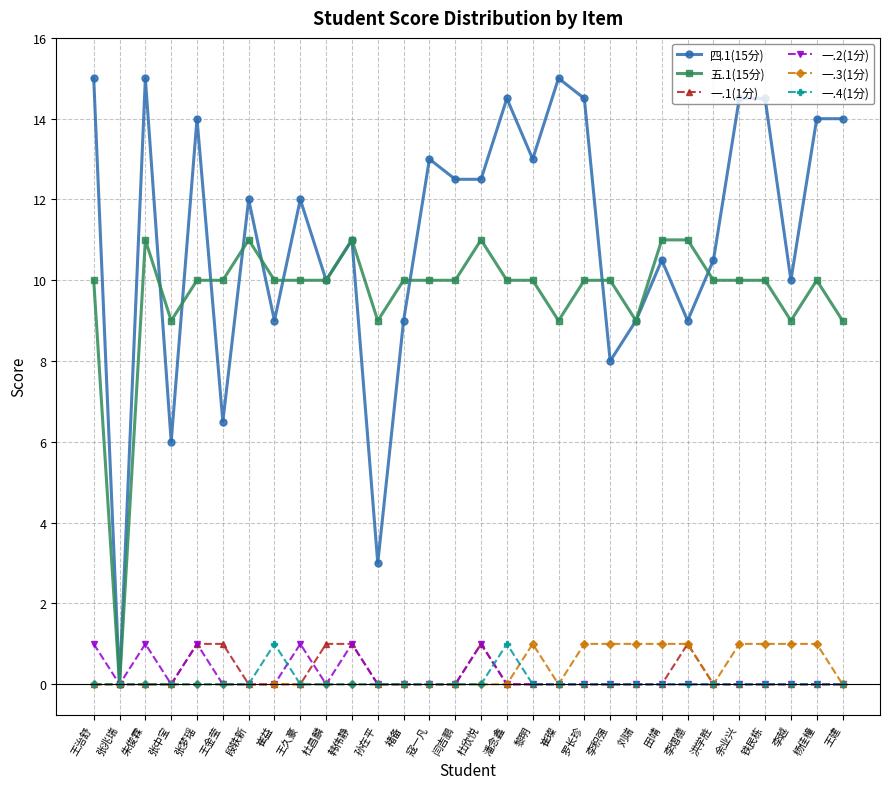

What is the greatest value displayed?

15.0